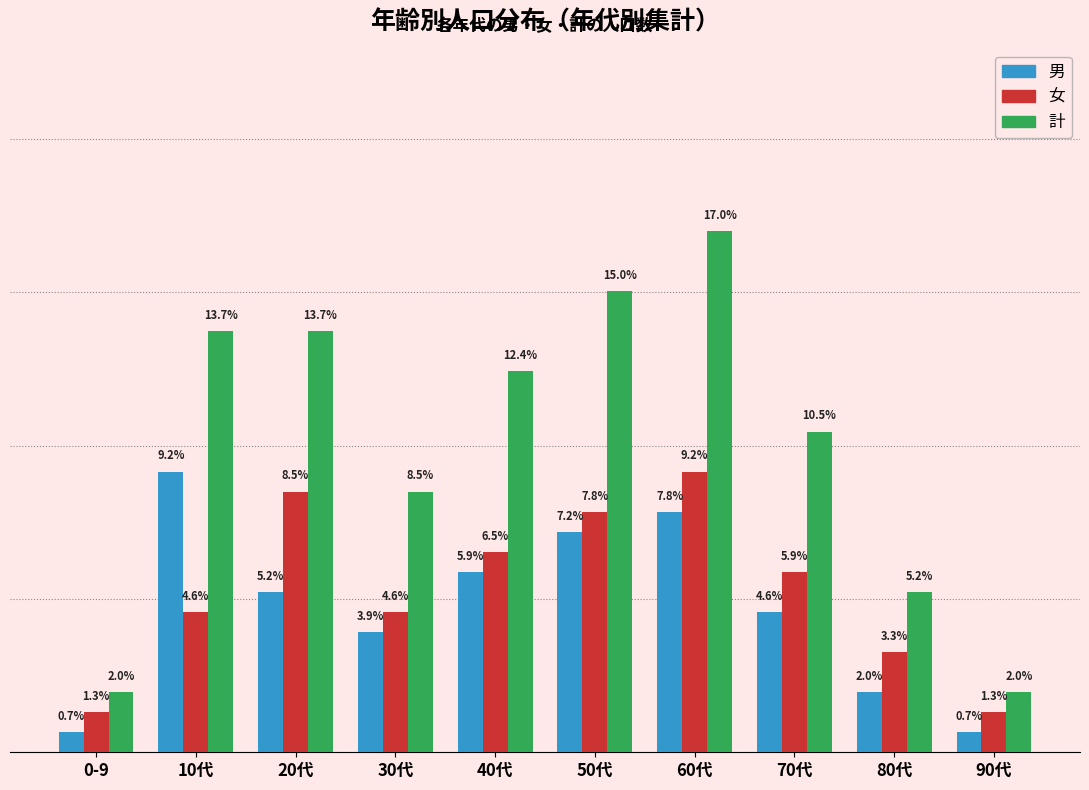

At which label does 計 first exceed 12?

10代